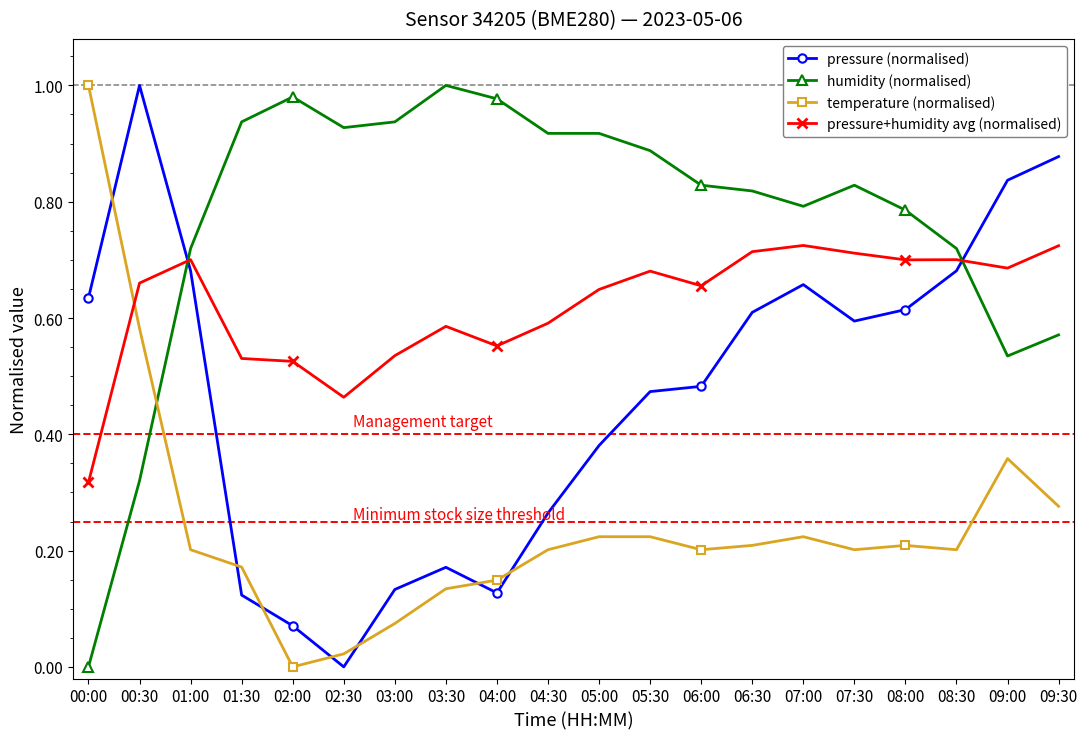

Between which two adjacent categories do humidity (normalised) and pressure (normalised) first intersect?

00:30 and 01:00